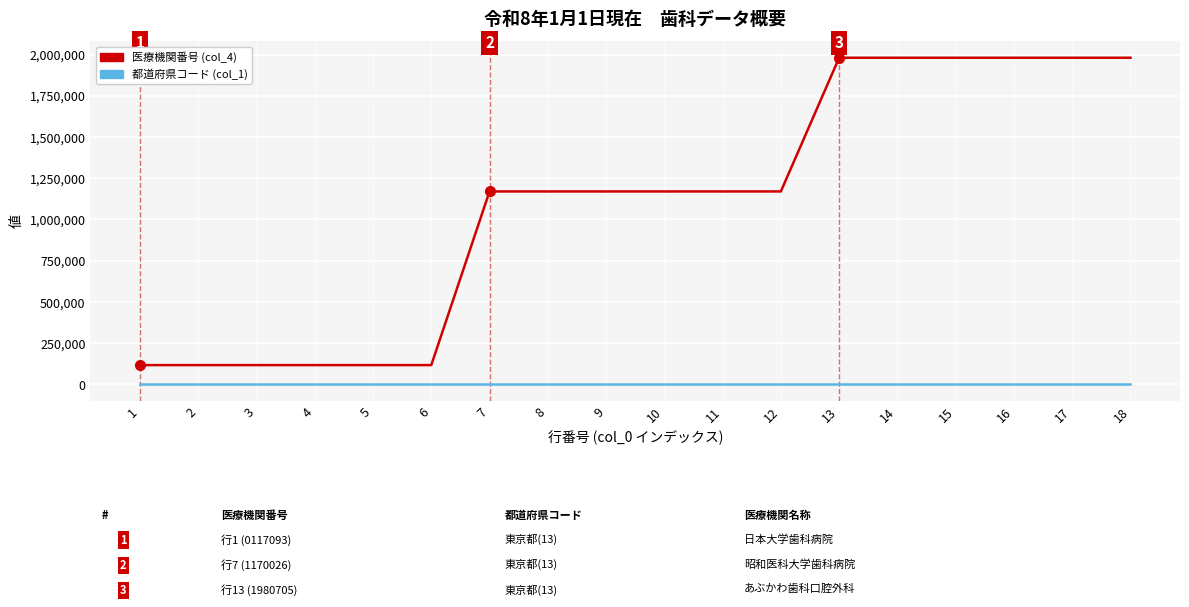

What is the maximum value shown in the chart?

1980705